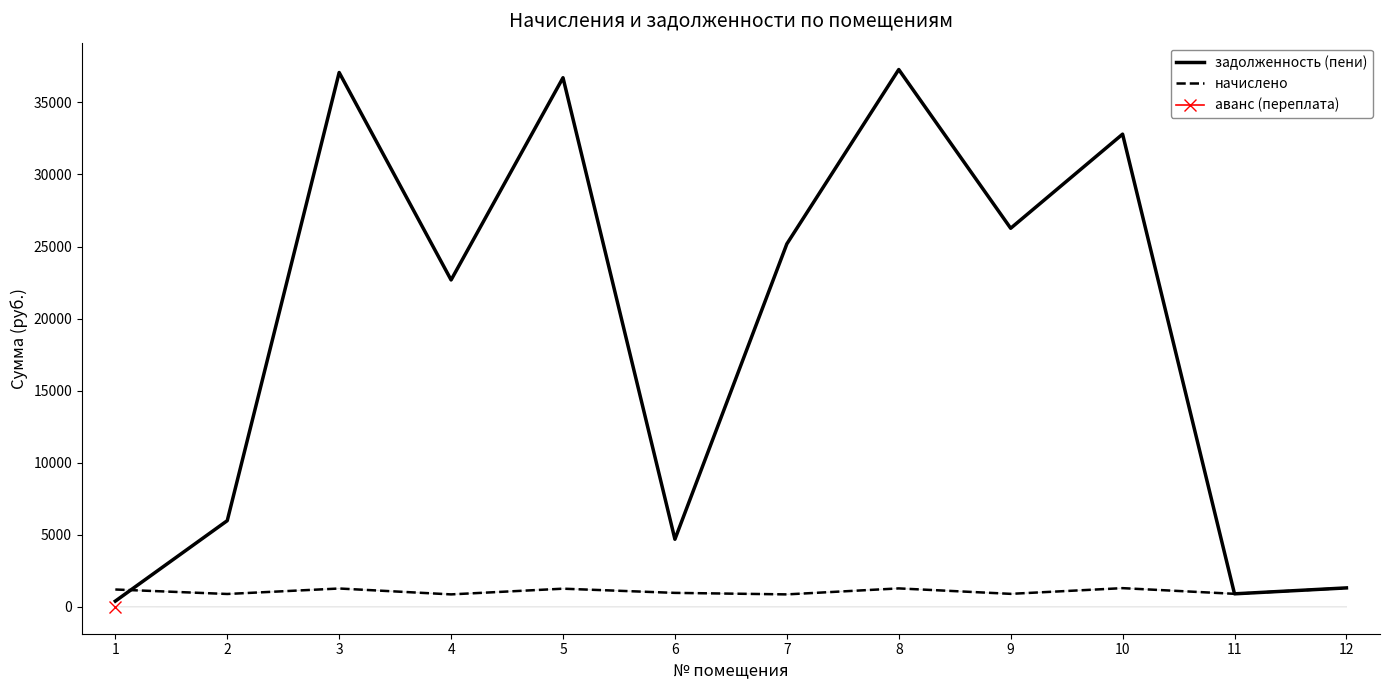

The value of задолженность (пени) at 8 is 37281.4. True or false?

True